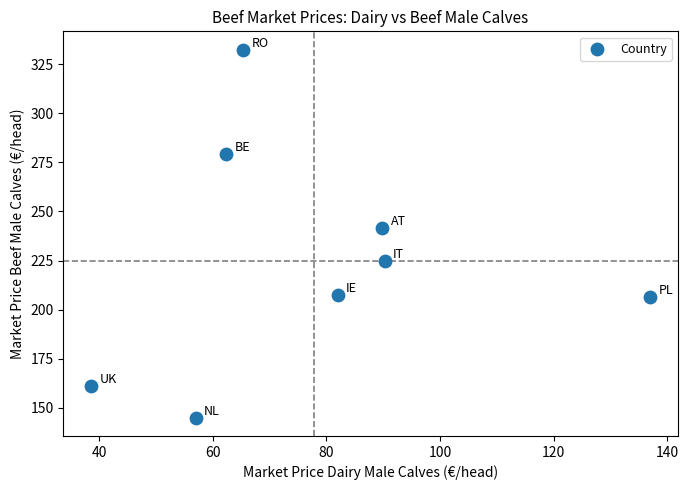

What is the average Y value?

224.8